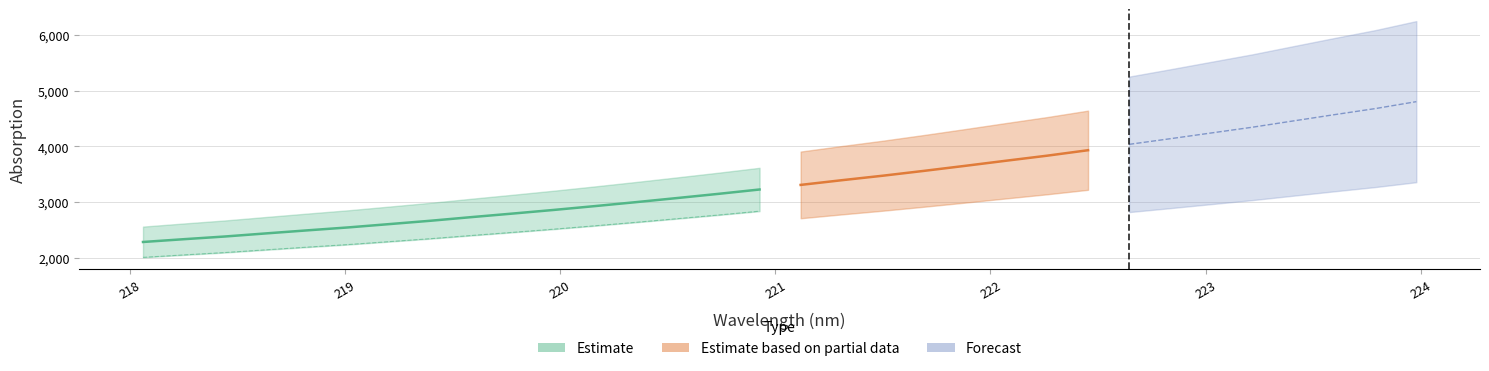

How many values are below 3312?

16